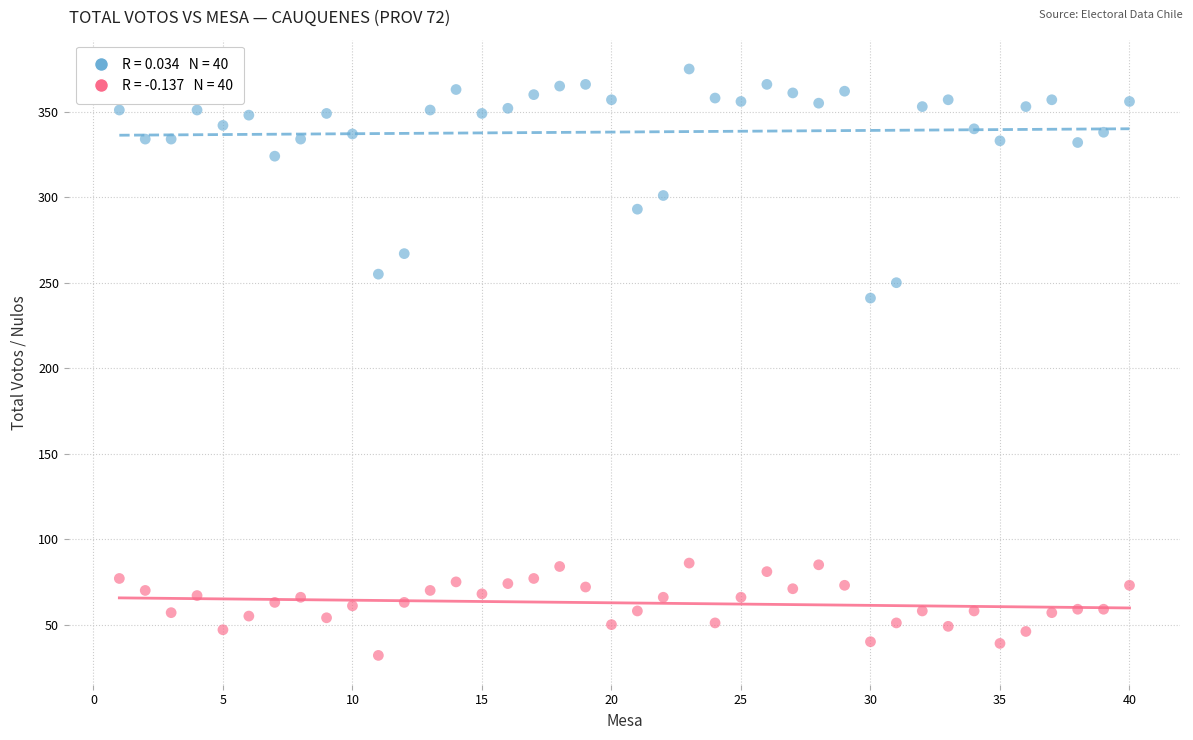

Across all series, what Y value is closest to 203?

241